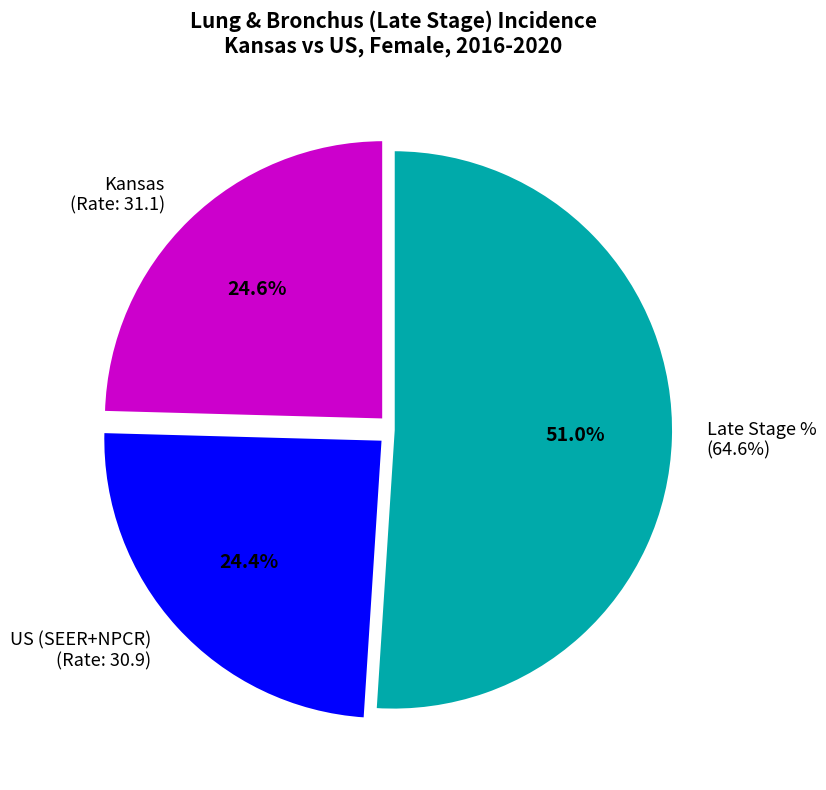

To the nearest percent, what portion does Kansas
(Rate: 31.1) represent?

25%